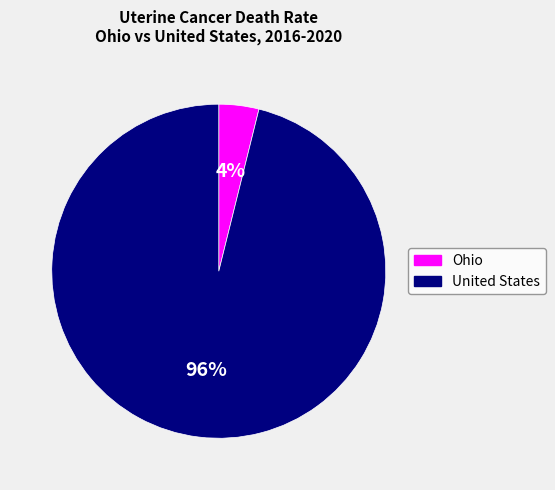

To the nearest percent, what is the difference between the Ohio and United States slice percentages?

92%